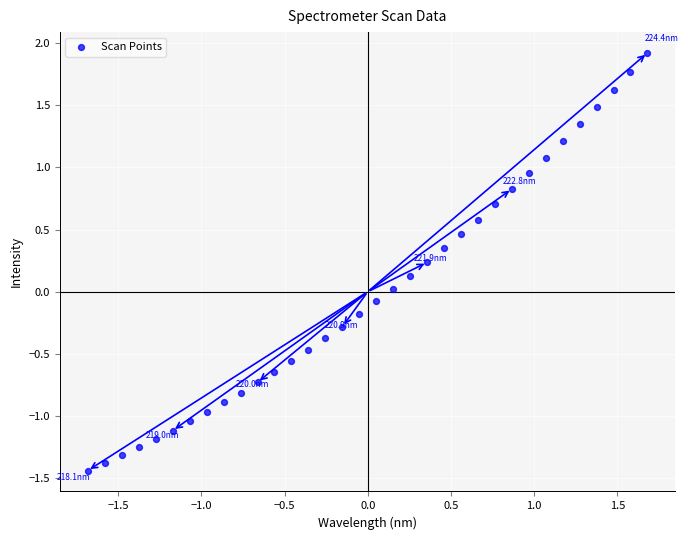

What is the range of Y values (max minus min)?

3.4